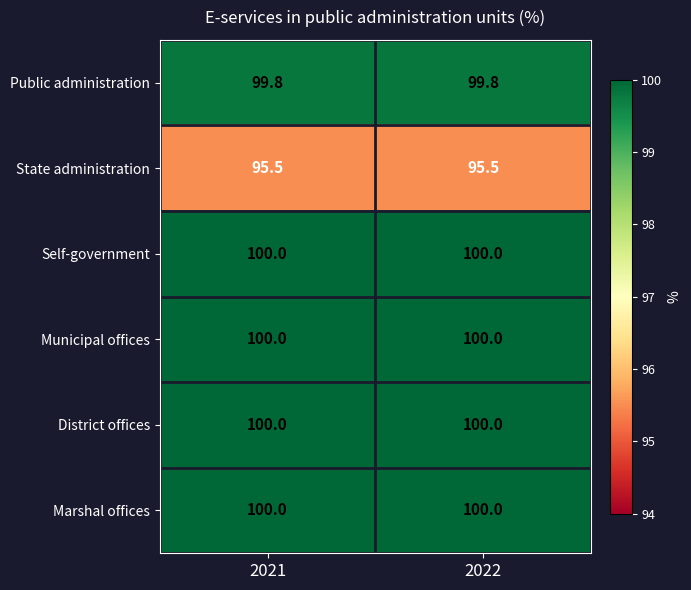

What is the minimum value for Municipal offices?

100.0